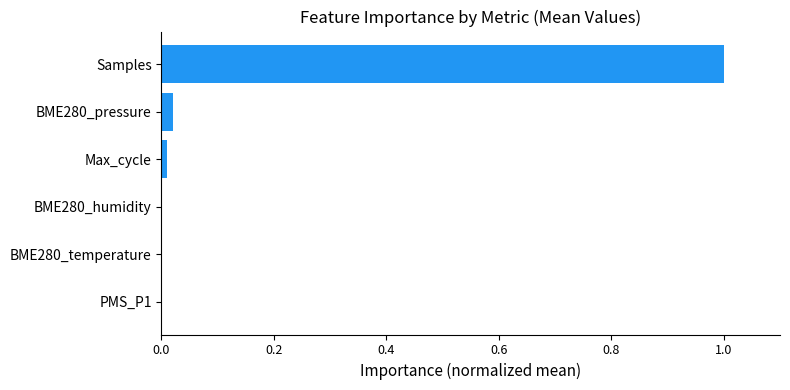

What is the maximum value shown in the chart?

1.0